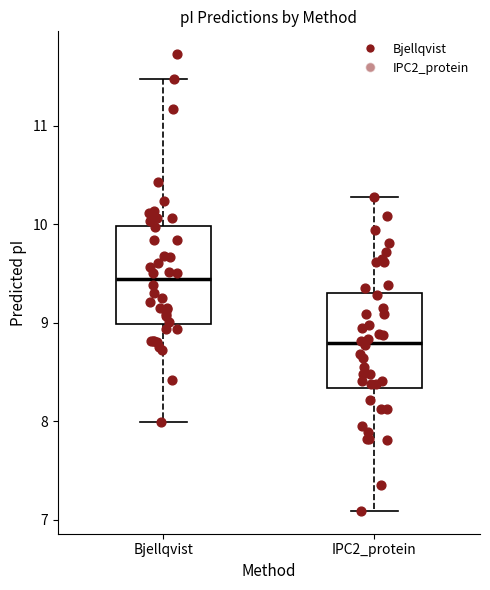

Reading left to right, transcribe this box plot: for each box, give where its median line is, the range the box spans, and where its two whiskers end, as read against the y-axis. The values are not printed on the chart, so give them approximately, as read against the axis.

Bjellqvist: median 9.4, box 9.0 to 10.0, whiskers 8.0 to 11.5
IPC2_protein: median 8.8, box 8.3 to 9.3, whiskers 7.1 to 10.3